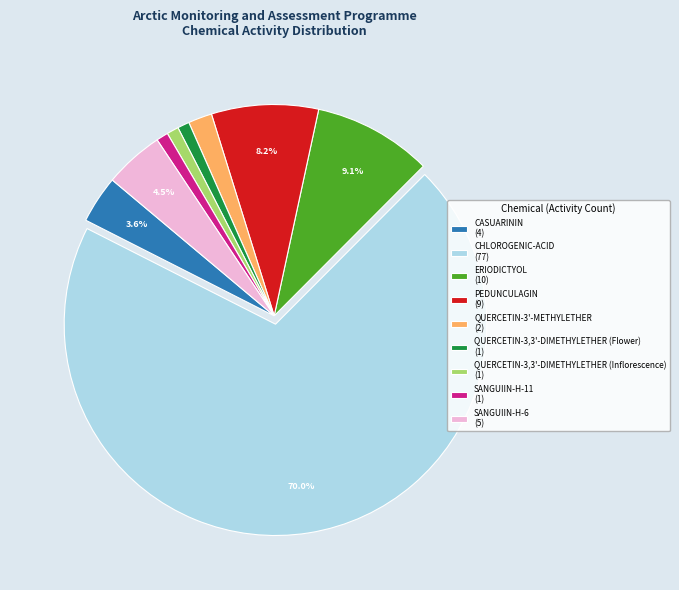

Combined, do PEDUNCULAGIN (9) and QUERCETIN-3,3'-DIMETHYLETHER (Flower) (1) account for over 50%?

No